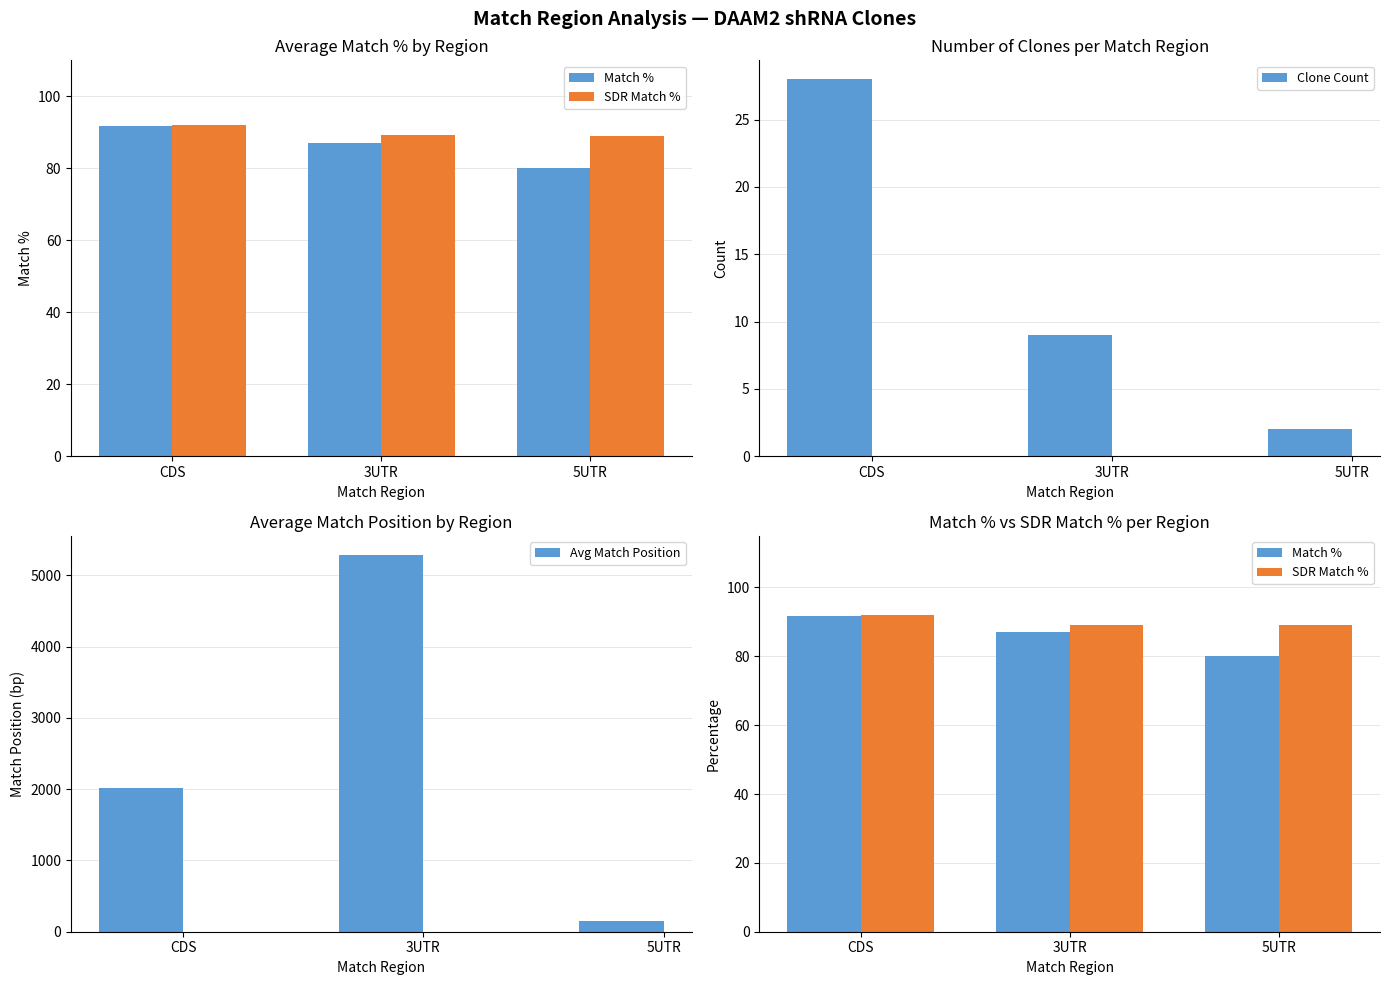

Reading left to right, transcribe all the data shown in this chart.

Match %: CDS=91.8	3UTR=87.1	5UTR=80.0
SDR Match %: CDS=92.1	3UTR=89.1	5UTR=89.0
Clone Count: CDS=28.0	3UTR=9.0	5UTR=2.0
Avg Match Position: CDS=2012.9	3UTR=5289.4	5UTR=147.0